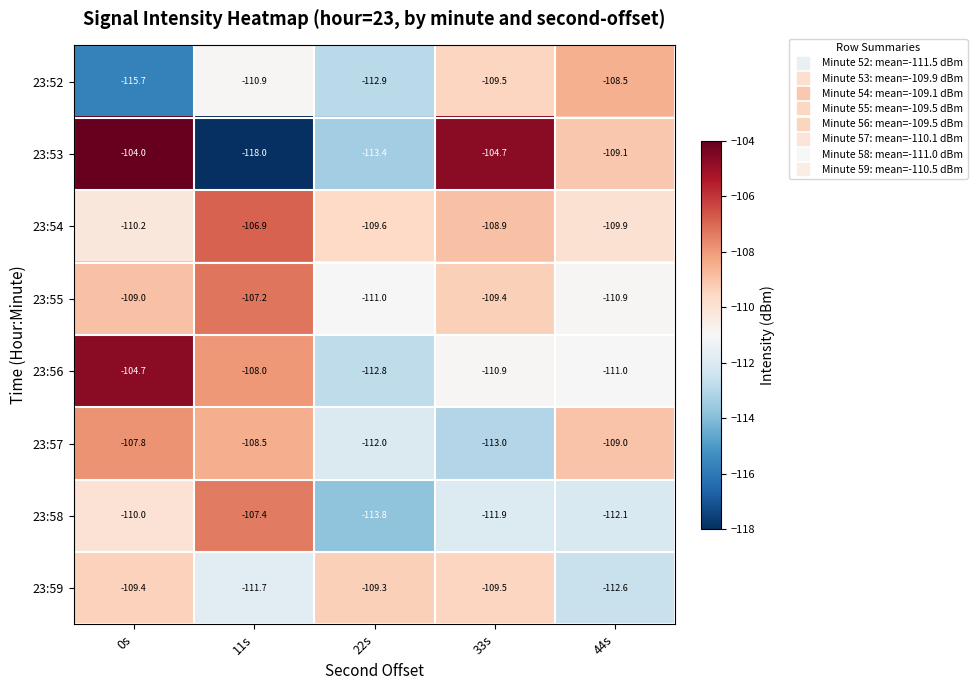

At which label is 23:55 closest to -109?

0s